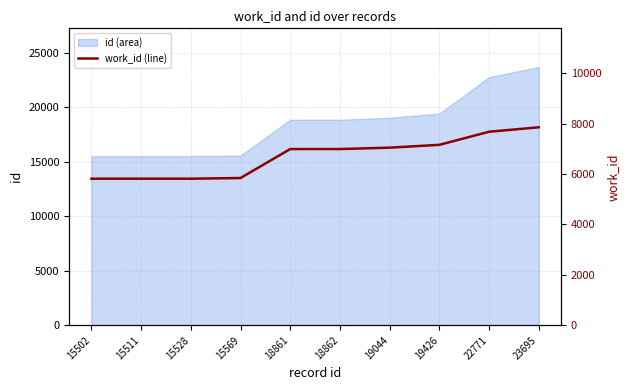

At which label does the data first exceed 6990?

19044